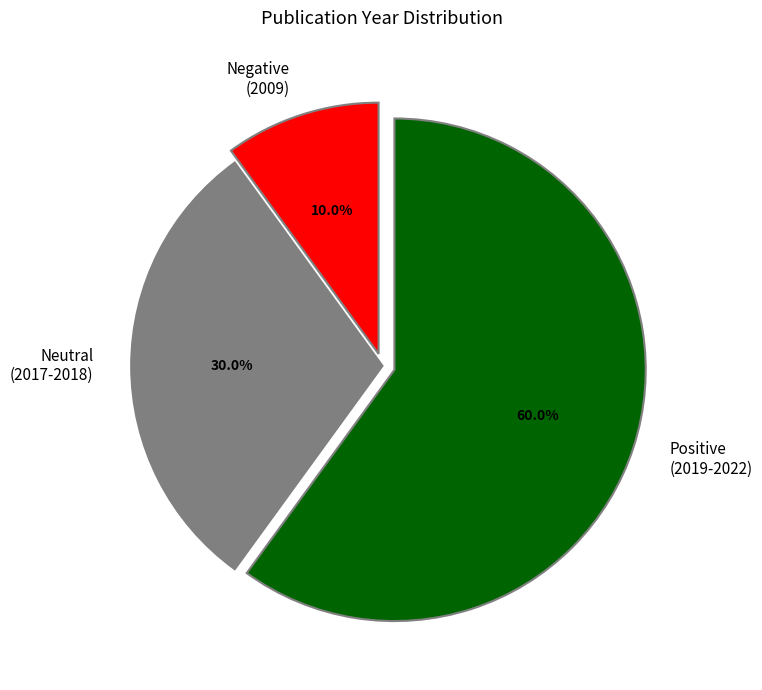

To the nearest percent, what is the average slice percentage?

33%